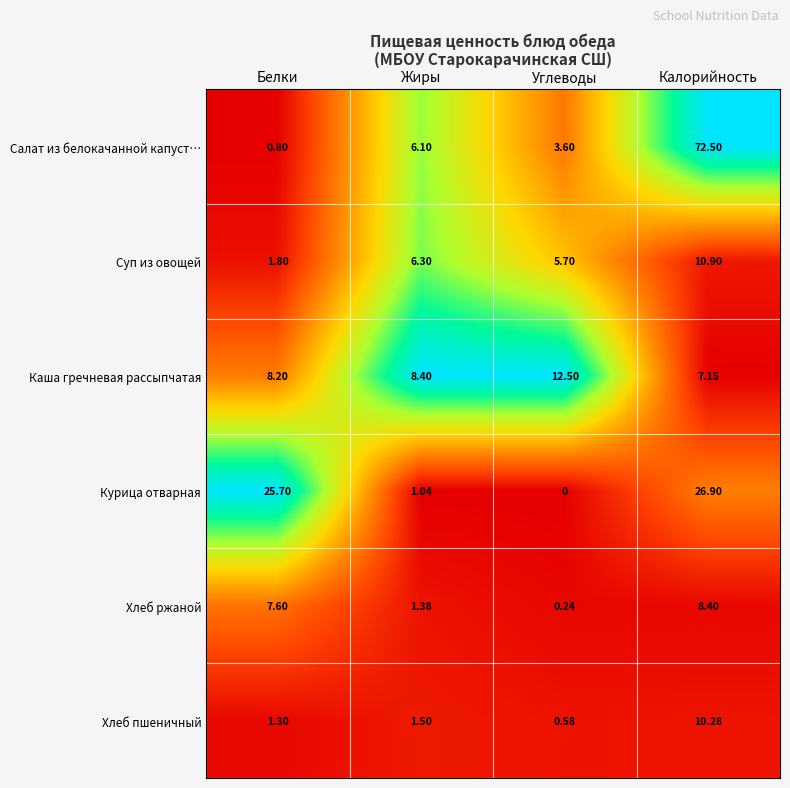

At which category is the sum across all series the highest?

Калорийность